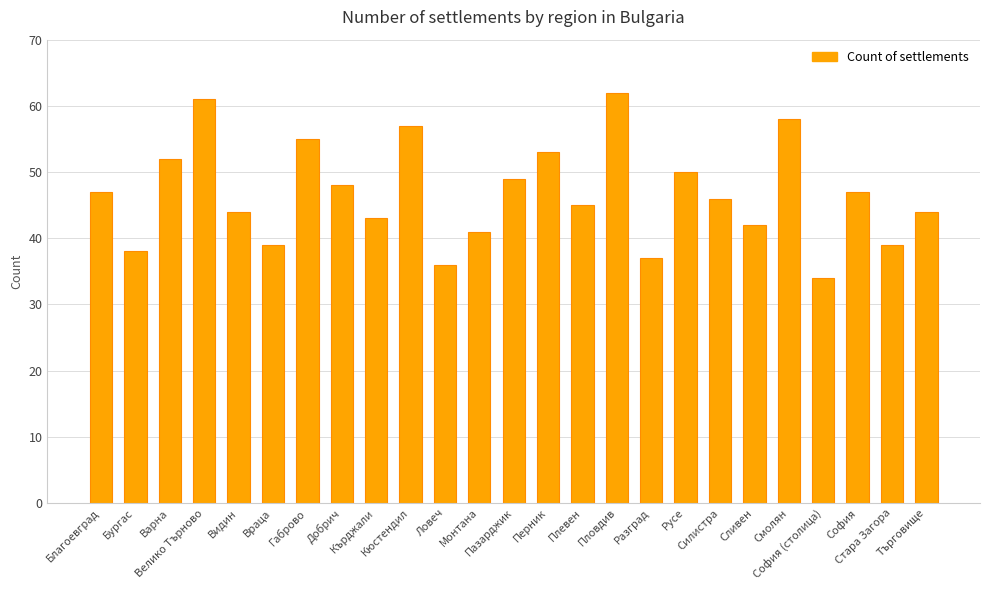

What is the ratio of the value at Пазарджик to the value at Велико Търново?

0.8